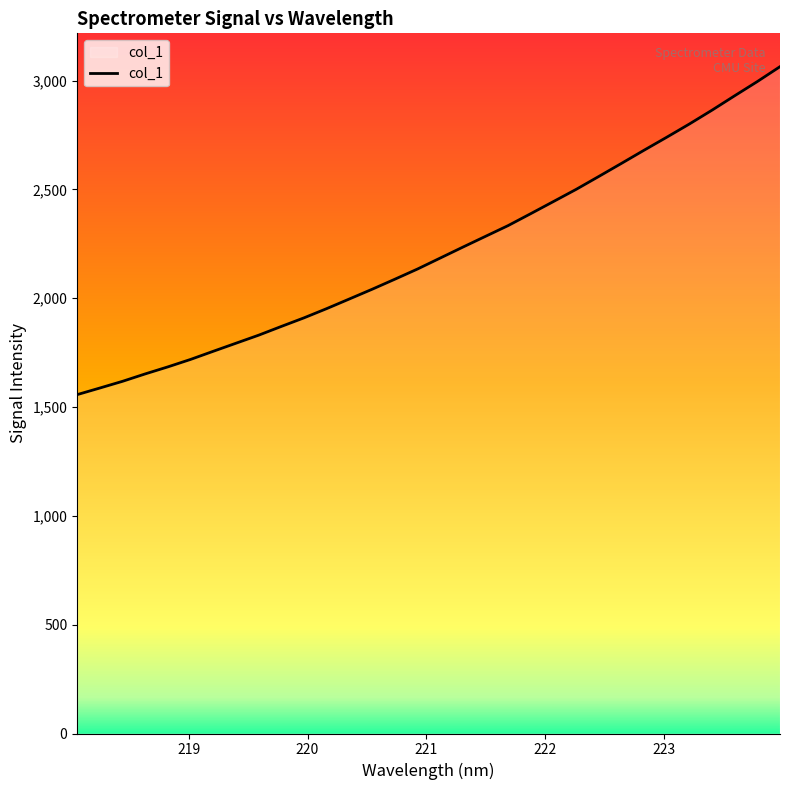

What is the minimum value shown in the chart?

1557.1